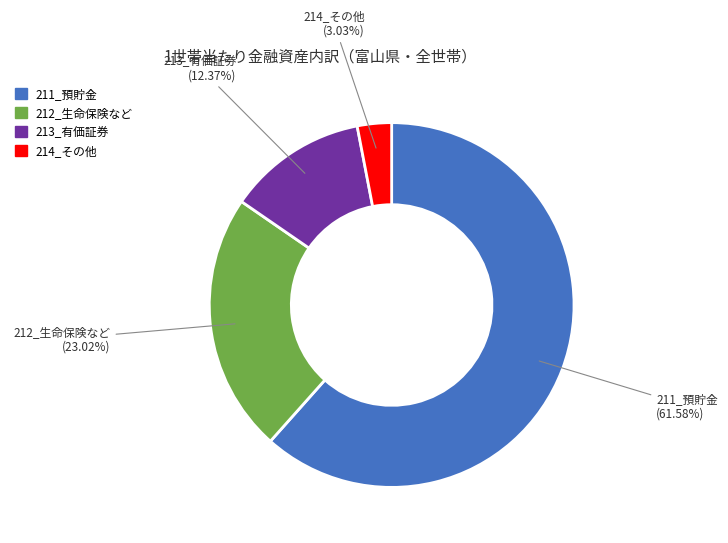

Does 211_預貯金 account for over 50% of the chart?

Yes